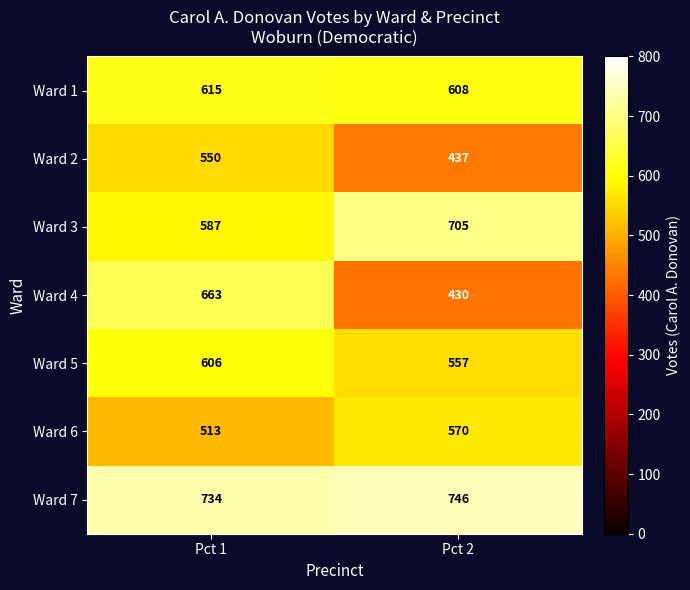

What is the average value of the Ward 6 series?

542